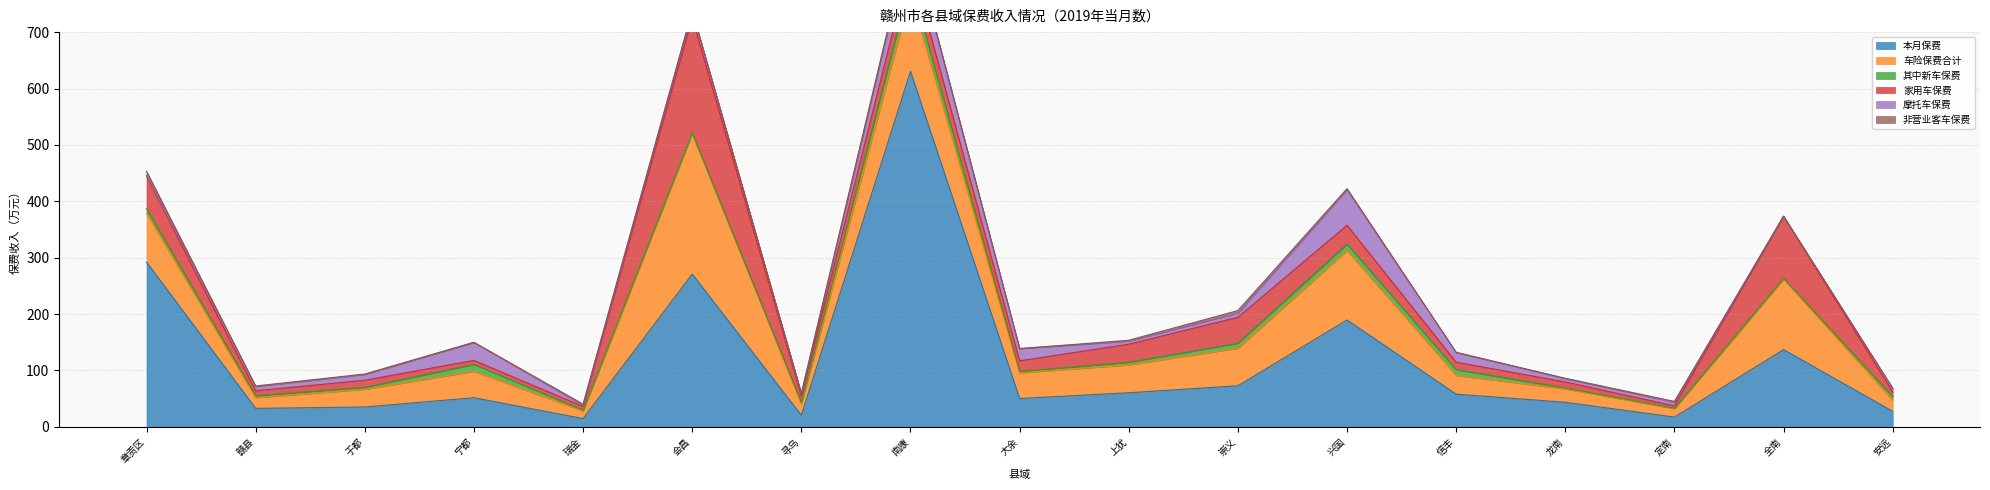

Does the chart display data point markers on the line(s)?

No